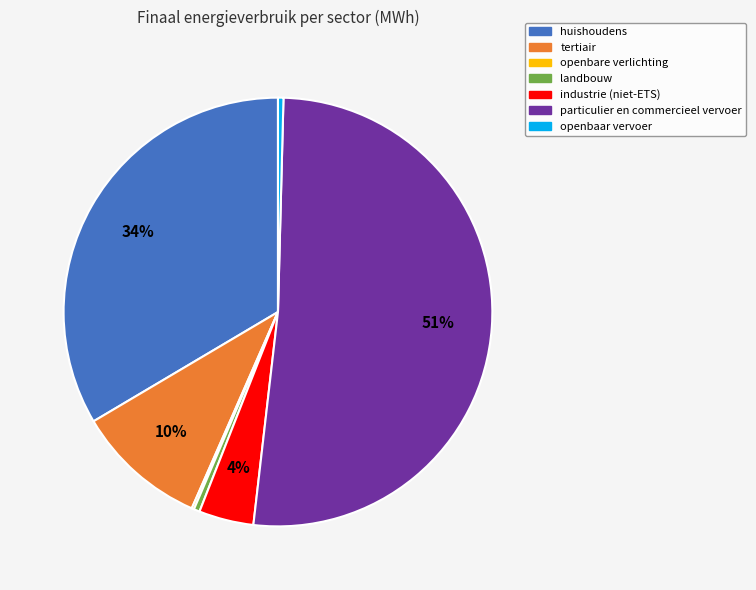

Is it true that tertiair is 10% of the pie?

True